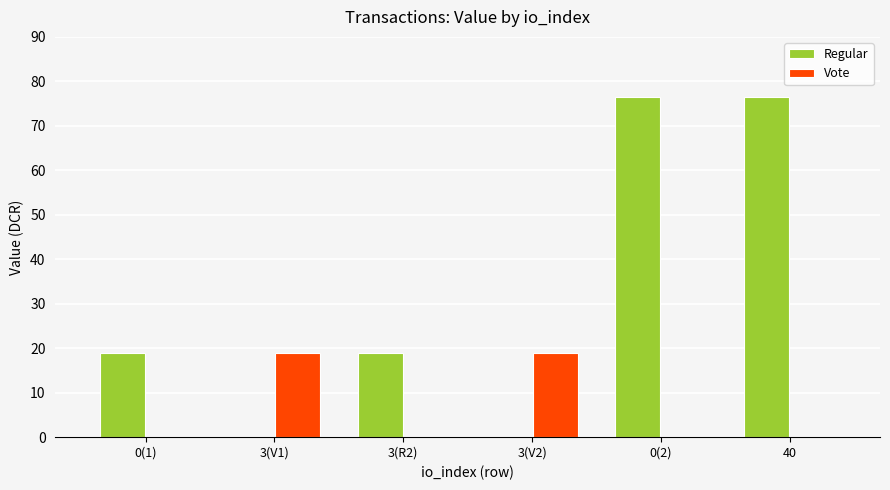

True or false: Regular has a value of 33.0 at 3(R2).

False